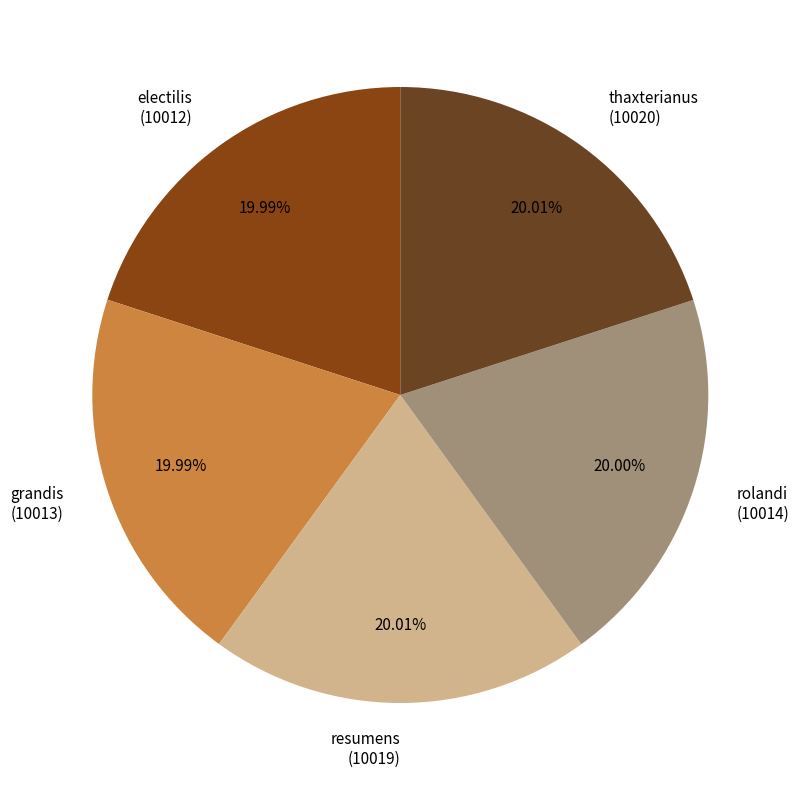

Does rolandi account for over 50% of the chart?

No